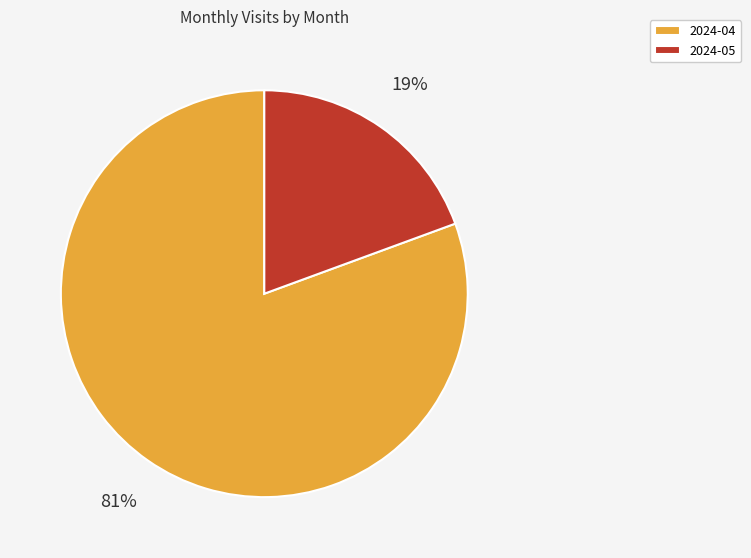

Combined, do 2024-04 and 2024-05 account for over 50%?

Yes